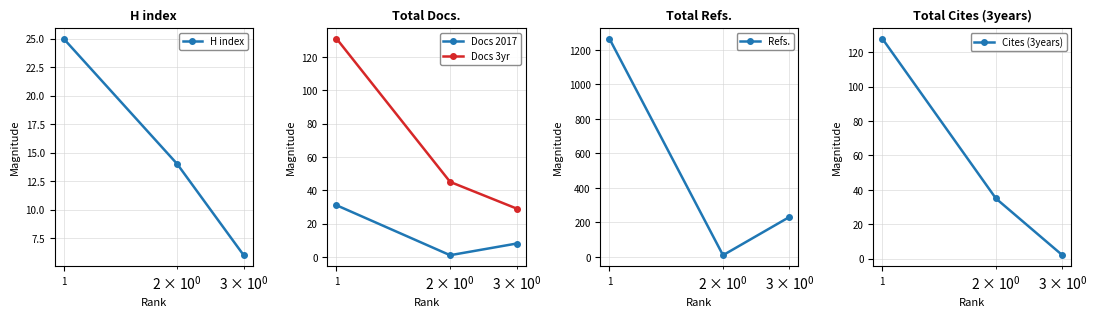

Which series has the widest spread of values?

Refs.